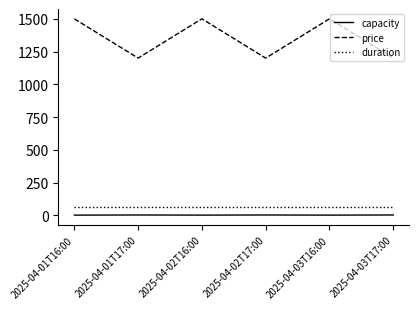

What is the maximum value for duration?

60